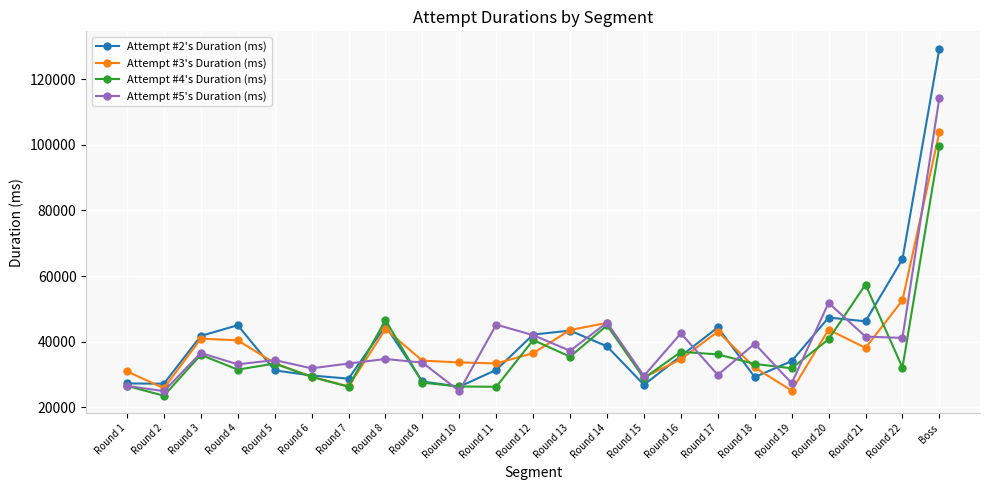

The Attempt #3's Duration (ms) series shows 7765 at Round 9. True or false?

False